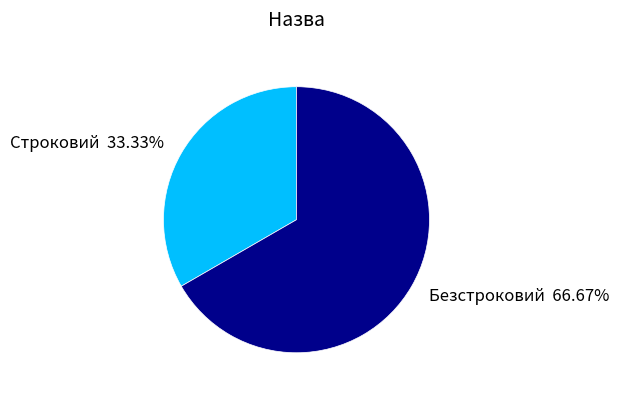

To the nearest percent, what is the average slice percentage?

50%